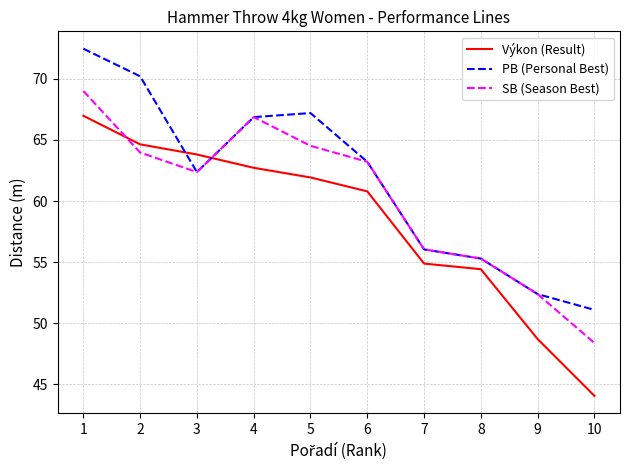

How many intersections are there between Výkon (Result) and SB (Season Best)?

2